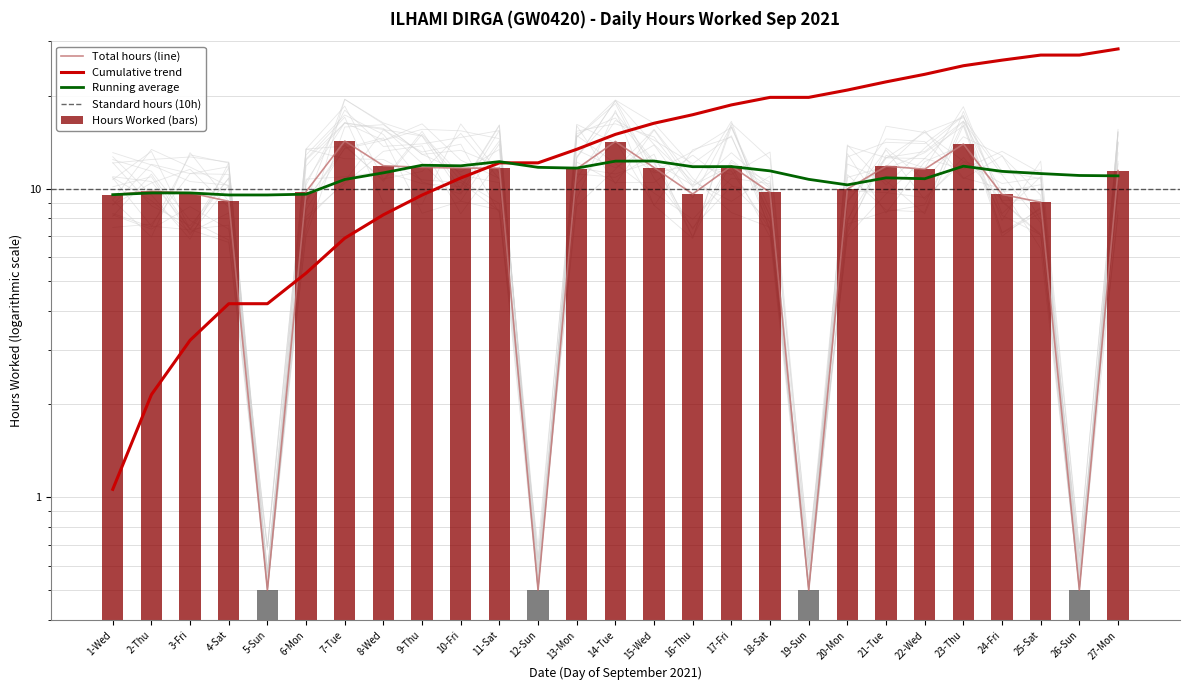

Reading right to left, transcribe all the data shown in this chart.

27-Mon=11.4	26-Sun=0.5	25-Sat=9.0	24-Fri=9.6	23-Thu=13.9	22-Wed=11.6	21-Tue=11.8	20-Mon=10.0	19-Sun=0.5	18-Sat=9.7	17-Fri=11.8	16-Thu=9.6	15-Wed=11.7	14-Tue=14.2	13-Mon=11.6	12-Sun=0.5	11-Sat=11.6	10-Fri=11.6	9-Thu=11.7	8-Wed=11.8	7-Tue=14.2	6-Mon=9.8	5-Sun=0.5	4-Sat=9.1	3-Fri=9.7	2-Thu=9.8	1-Wed=9.6